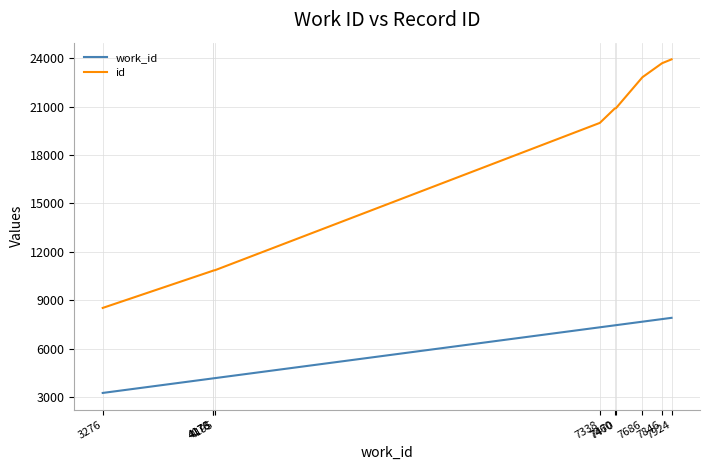

What is the sum of all work_id values?

61548